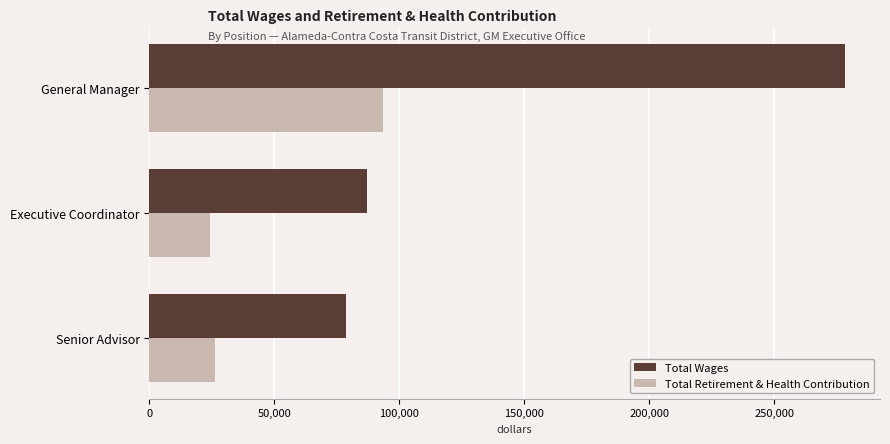

Which series has the widest spread of values?

Total Wages